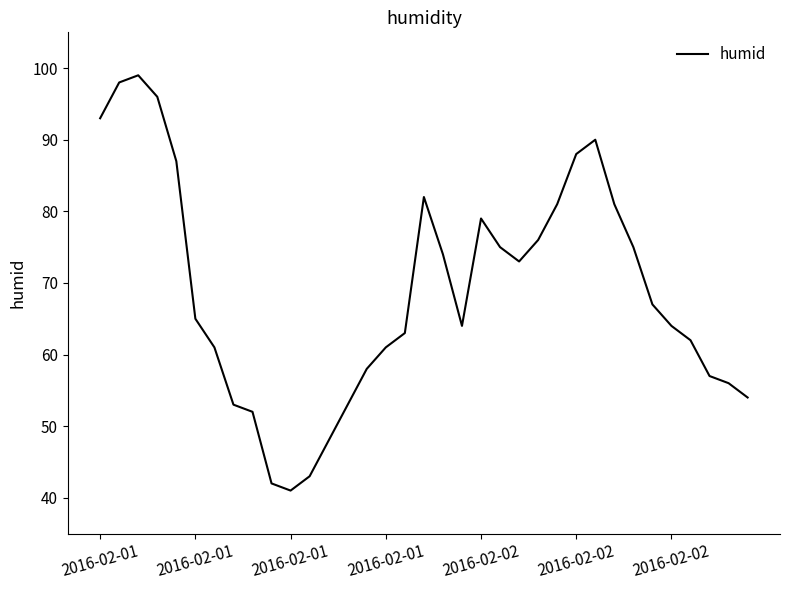

What is the smallest value displayed?

41